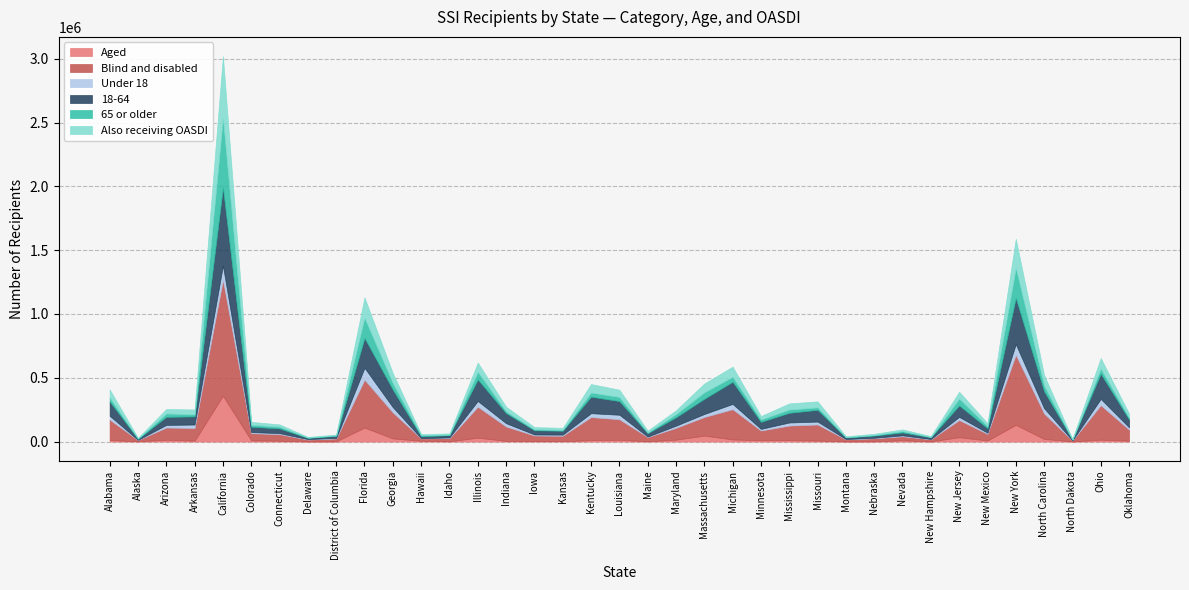

What is the total value across all series at North Dakota?

20049